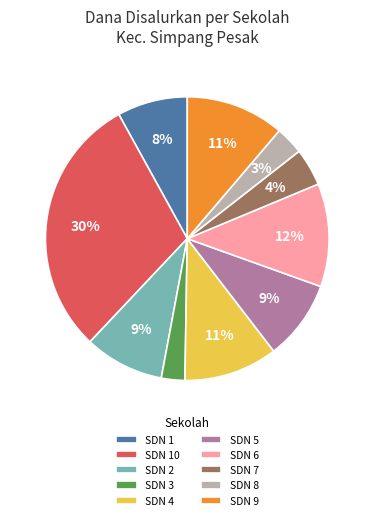

How many slices are in this pie chart?

10